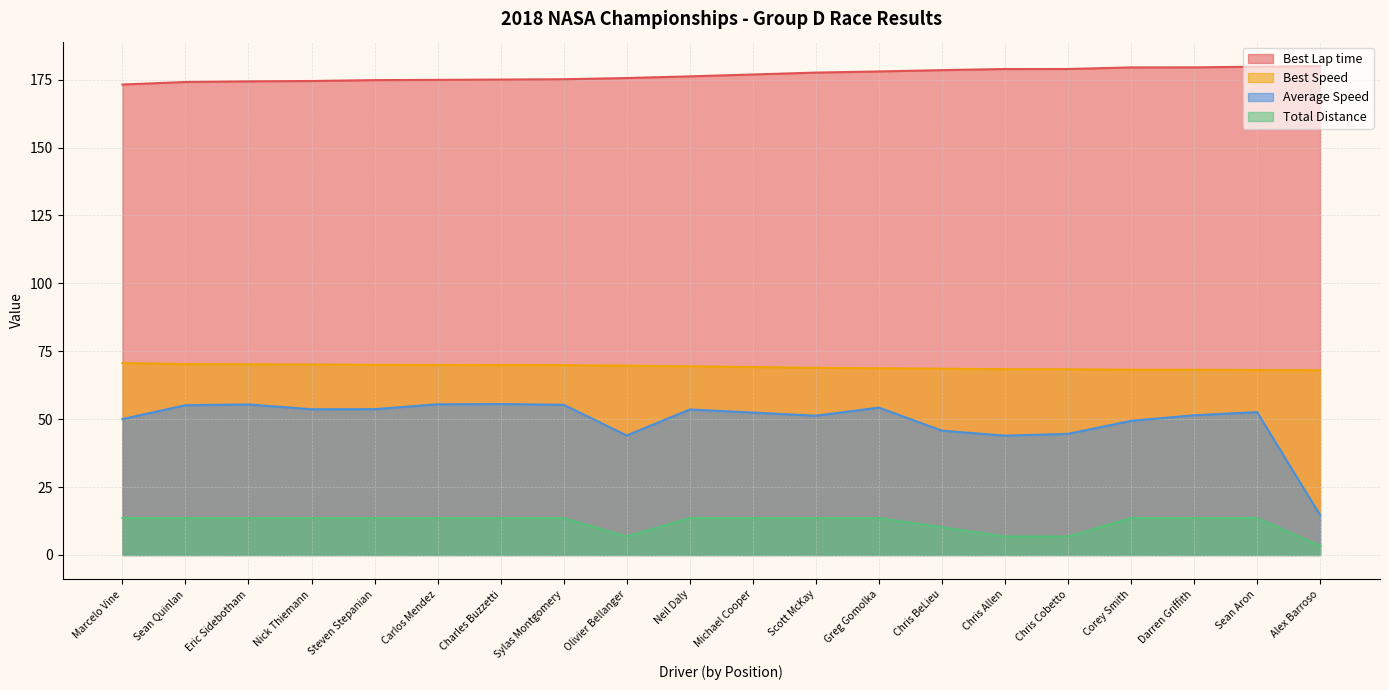

Reading right to left, what are all the values shown in this chart?

Best Lap time: 180.0	179.8	179.5	179.5	178.9	178.9	178.5	178.0	177.6	176.9	176.2	175.6	175.2	175.0	174.9	174.8	174.5	174.4	174.1	173.2
Best Speed: 68.0	68.1	68.2	68.2	68.4	68.4	68.6	68.8	68.9	69.2	69.5	69.7	69.9	69.9	70.0	70.0	70.1	70.2	70.3	70.7
Average Speed: 14.7	52.6	51.4	49.4	44.6	43.9	45.8	54.3	51.3	52.5	53.6	44.0	55.3	55.6	55.5	53.7	53.7	55.4	55.1	50.0
Total Distance: 3.4	13.6	13.6	13.6	6.8	6.8	10.2	13.6	13.6	13.6	13.6	6.8	13.6	13.6	13.6	13.6	13.6	13.6	13.6	13.6